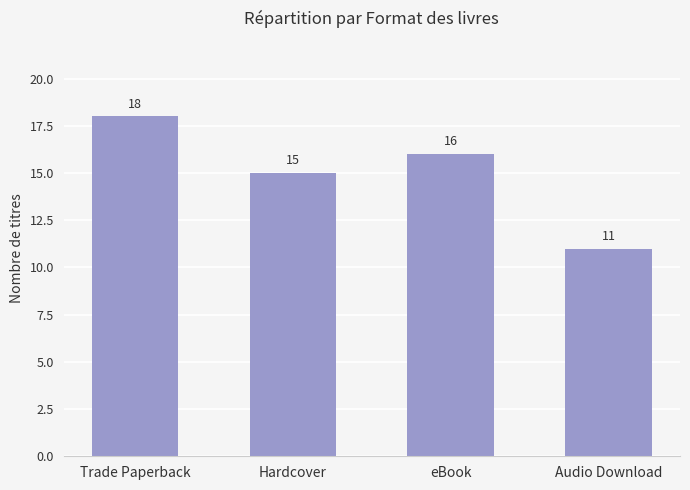

Between Trade Paperback and Hardcover, which is larger?

Trade Paperback